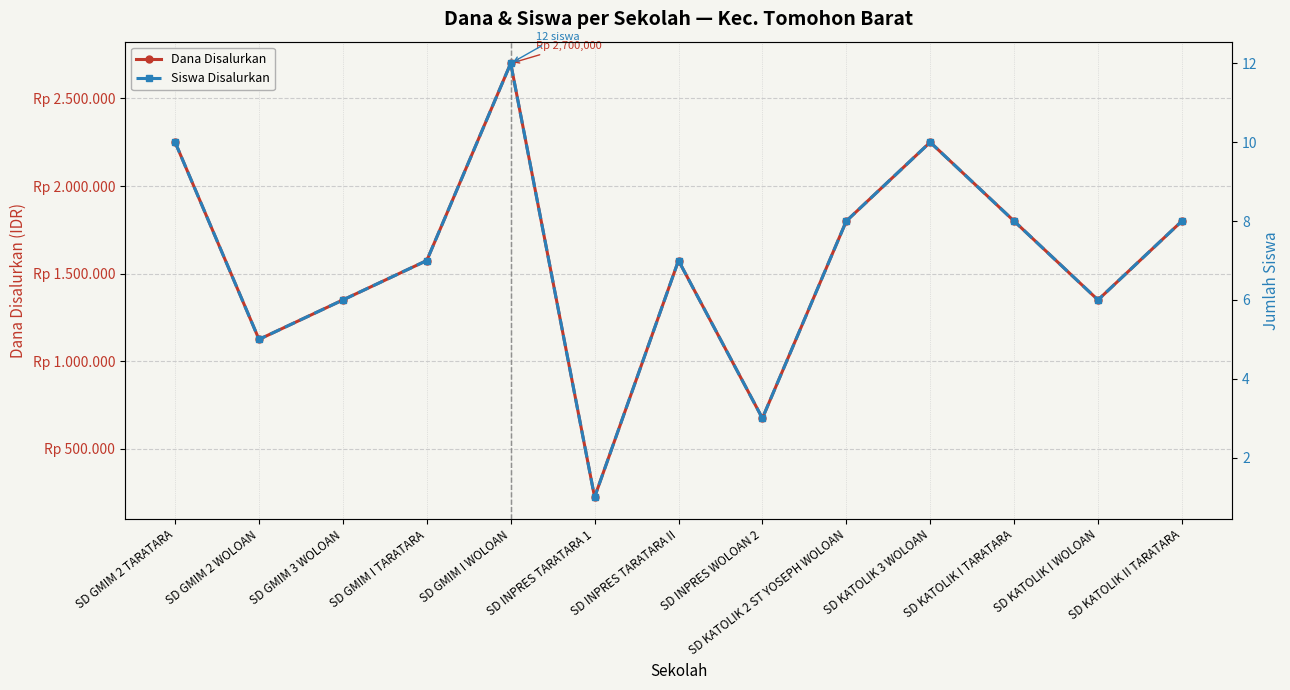

What is the average value of the Dana Disalurkan series?

1575000